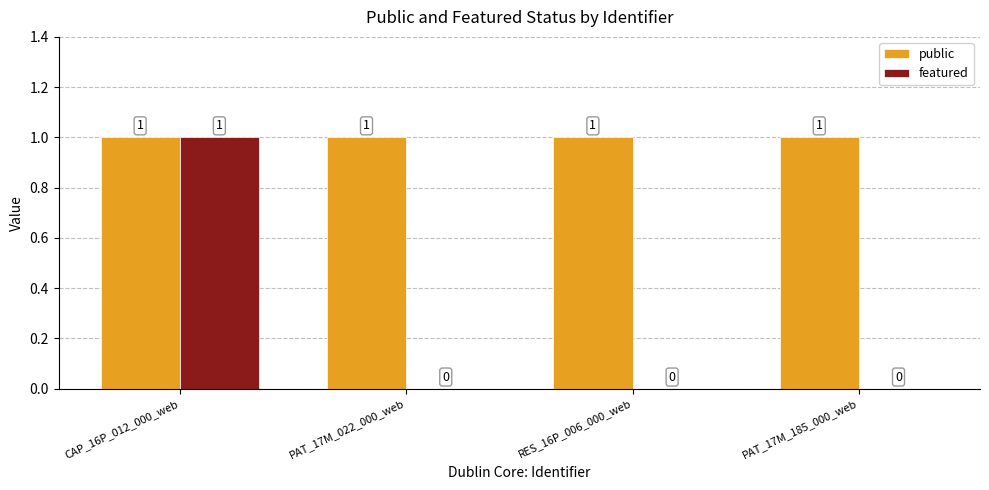

Reading right to left, transcribe all the data shown in this chart.

public: 1	1	1	1
featured: 0	0	0	1